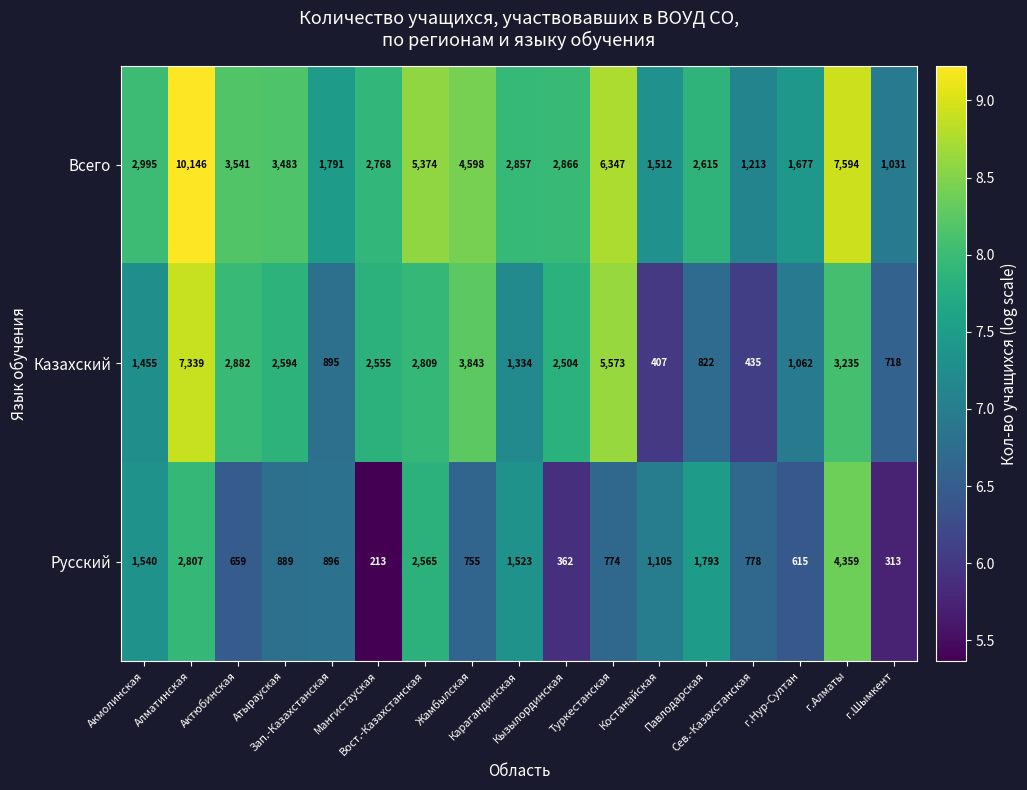

Which category has the highest value across all series?

Алматинская